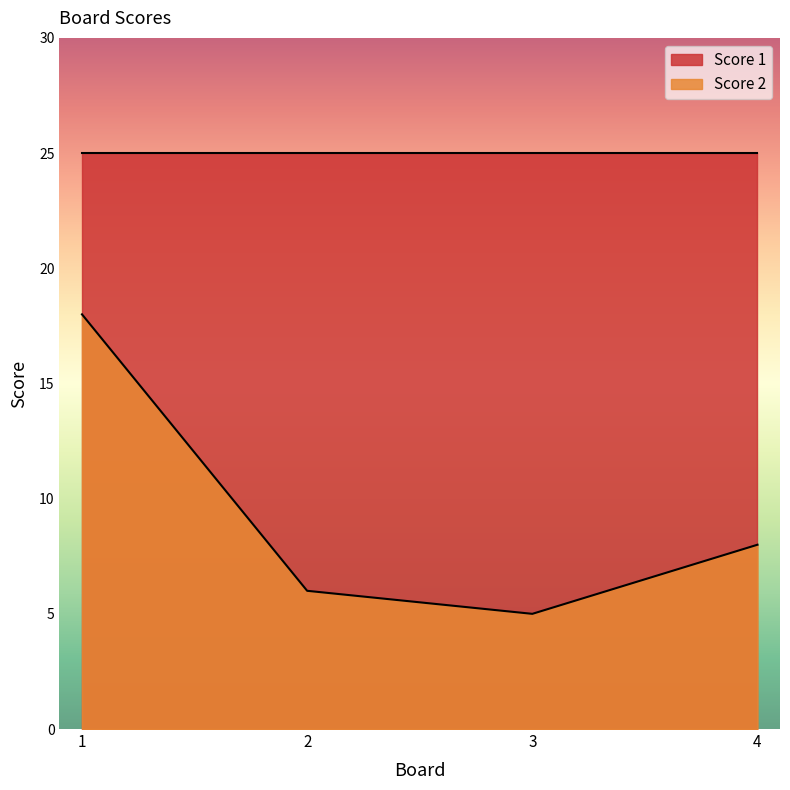

The value at 2 is 6. True or false?

True